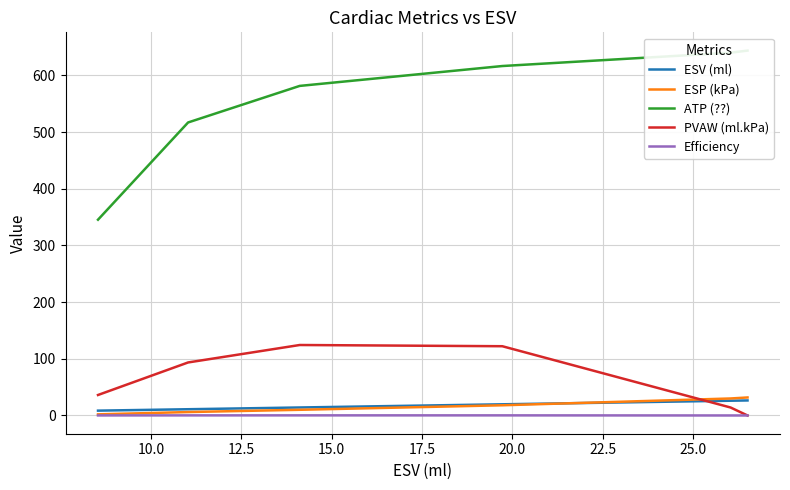

Count the number of categories in the chart.

6